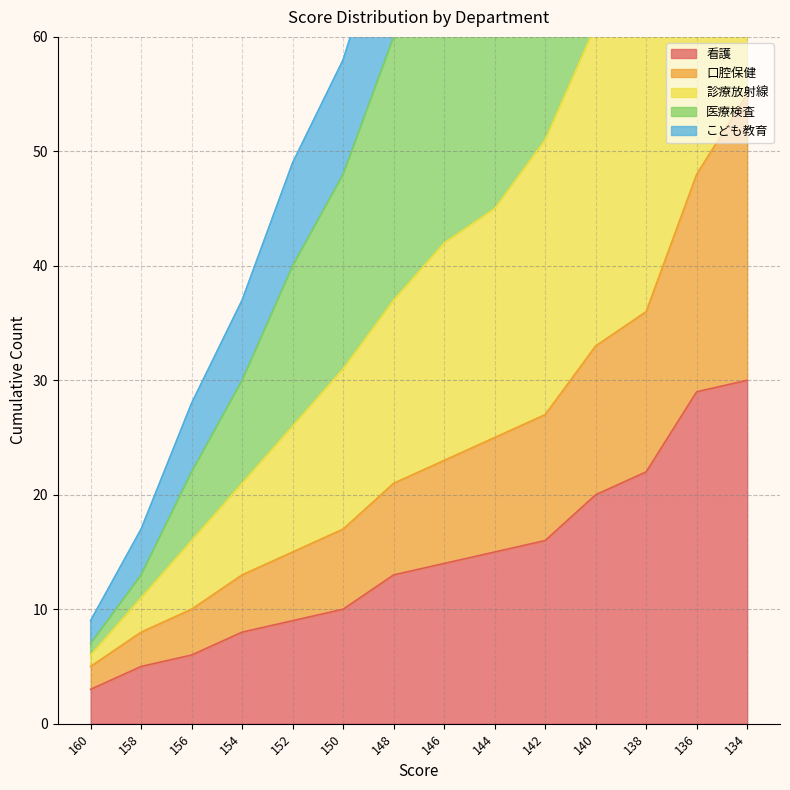

What is the minimum value for 看護?

3